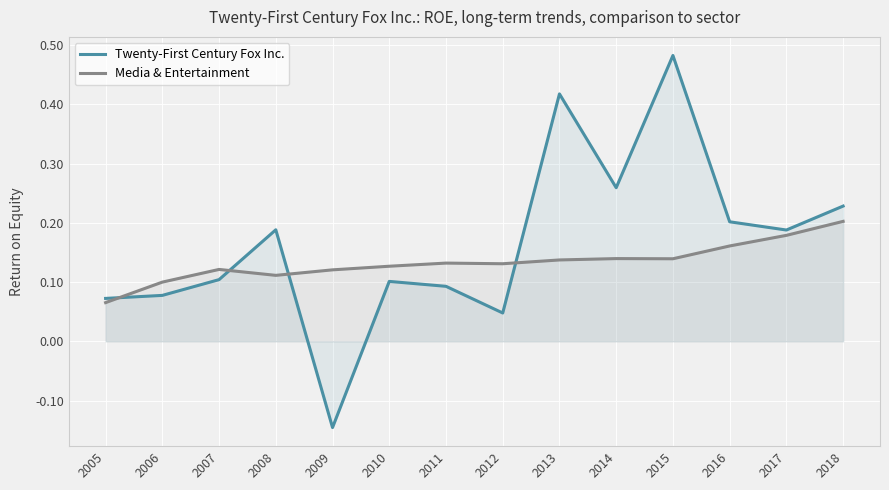

What is the value of the Twenty-First Century Fox Inc. point at the 10th from the left?

0.3